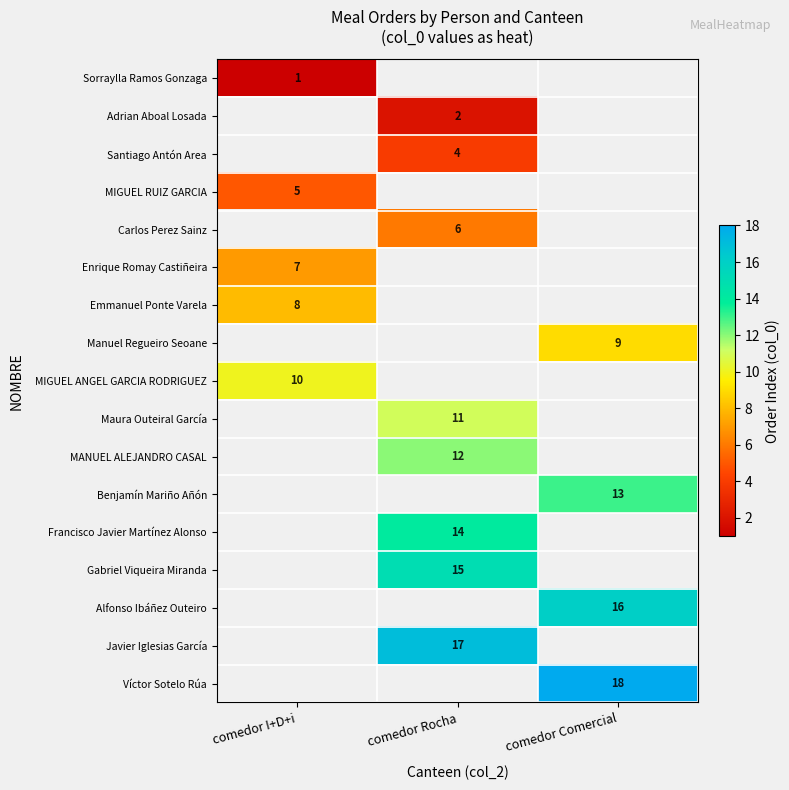

The Emmanuel Ponte Varela series shows 12 at comedor I+D+i. True or false?

False